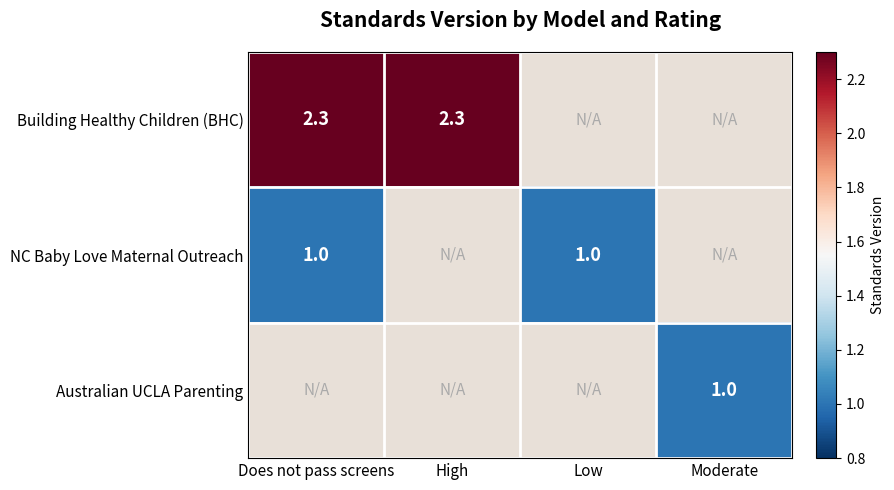

What is the total value across all series at Low?

1.0